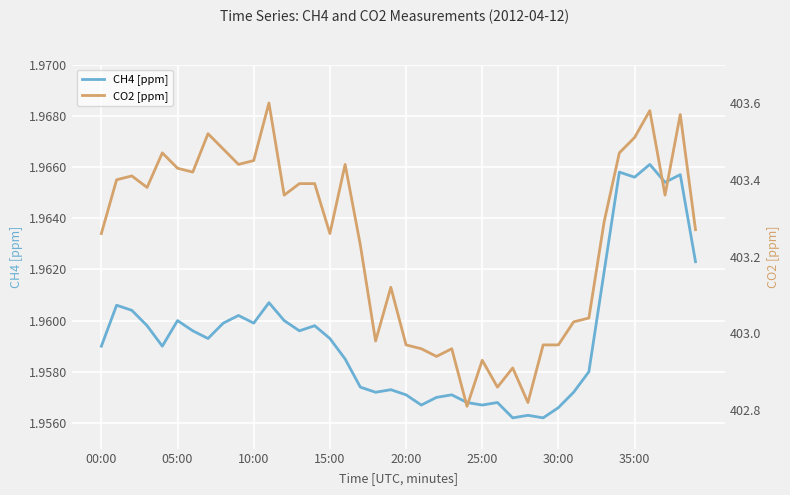

At how many categories does at least one series exceed 355?

40